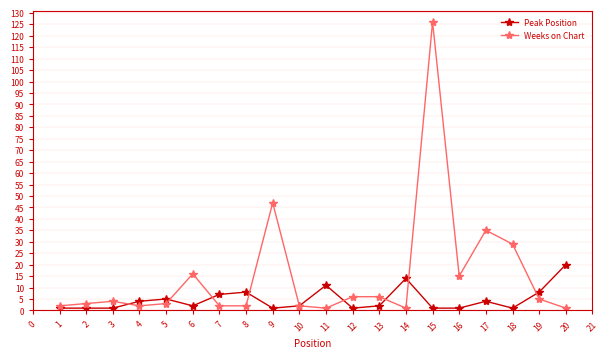

Count the number of categories in the chart.

20